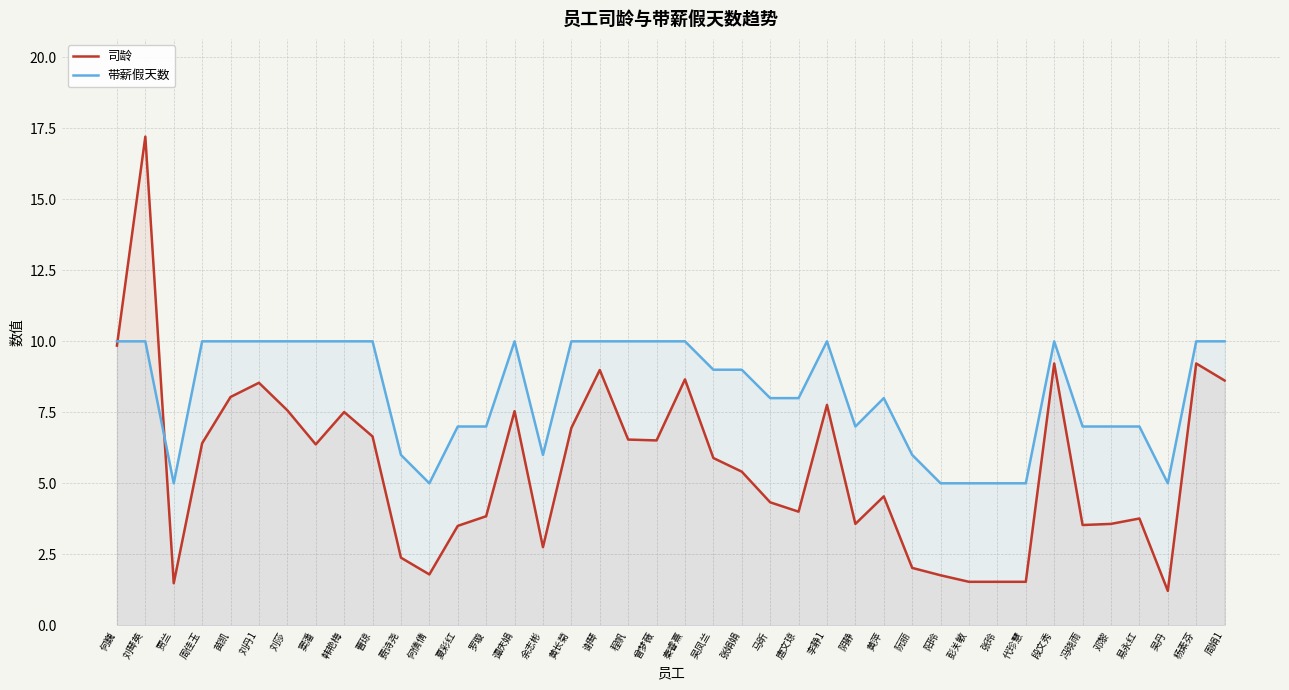

How many values in the 带薪假天数 series are below 9?

19